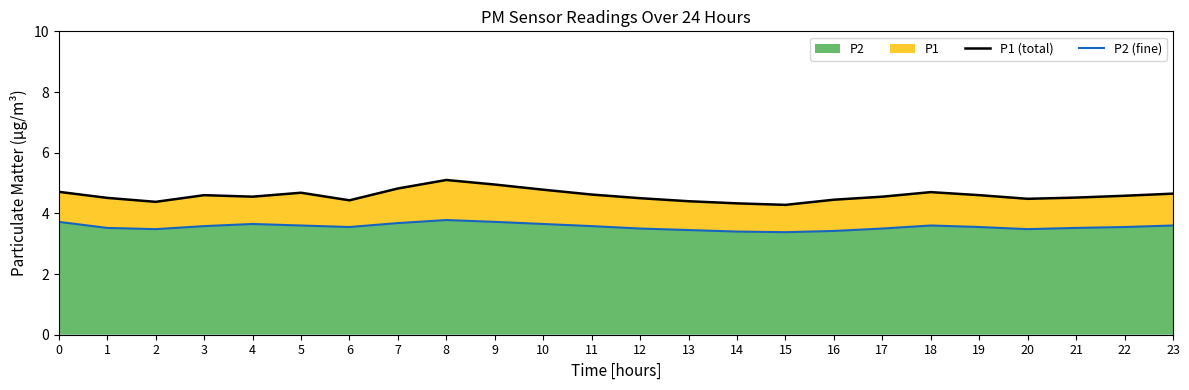

What is the total value across all series at 16?

7.9